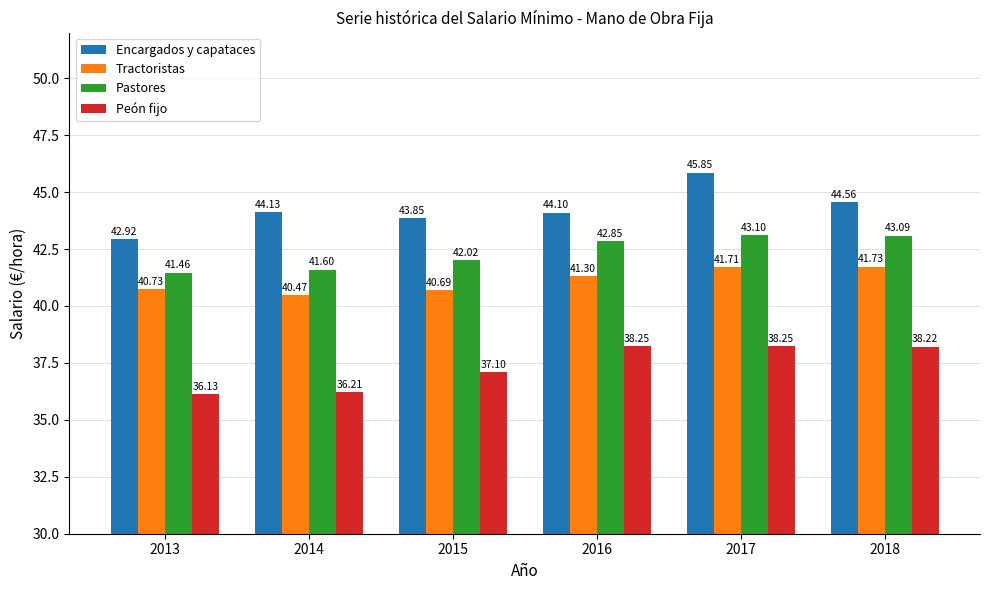

How many data points in Pastores are above 42?

4